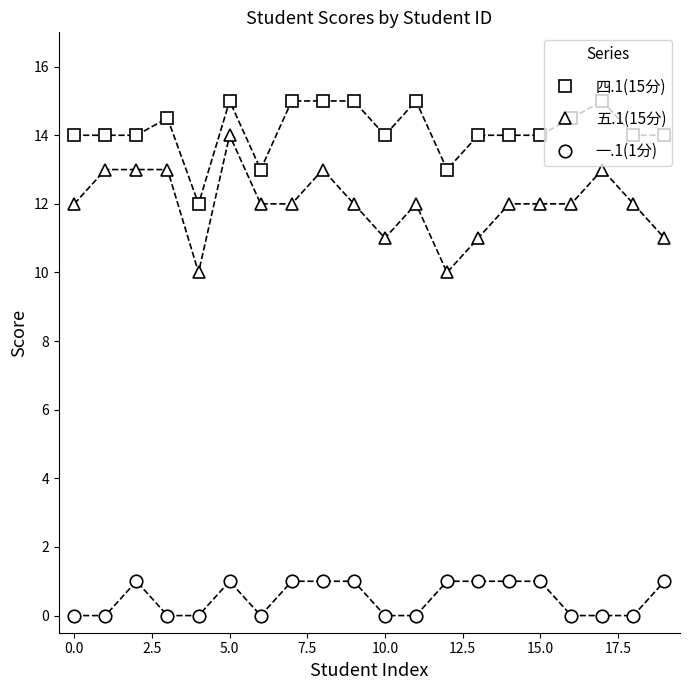

What is the difference between the second highest and minimum values in the 四.1(15分) series?

3.0